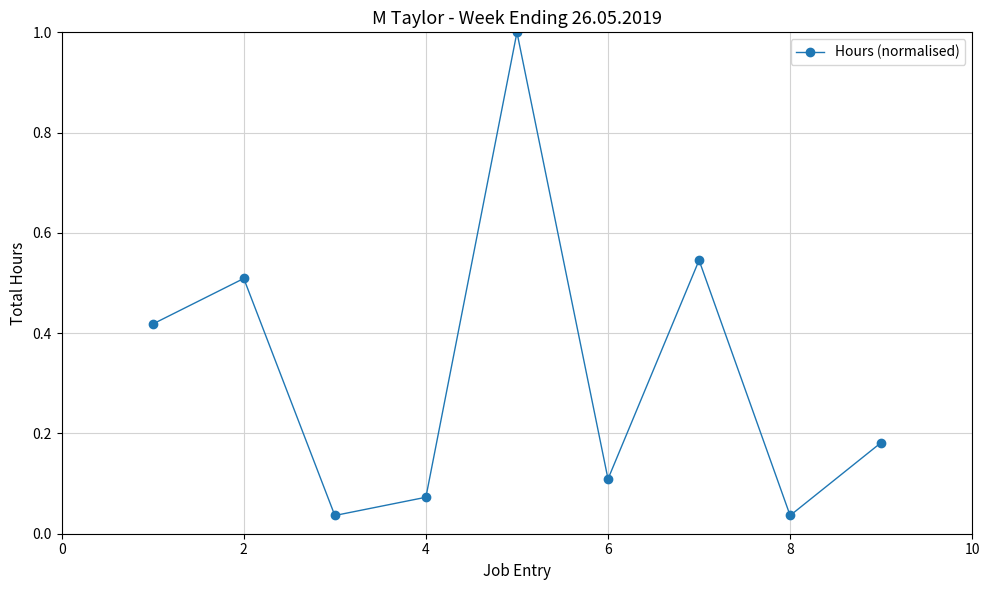

What is the maximum value shown in the chart?

1.0